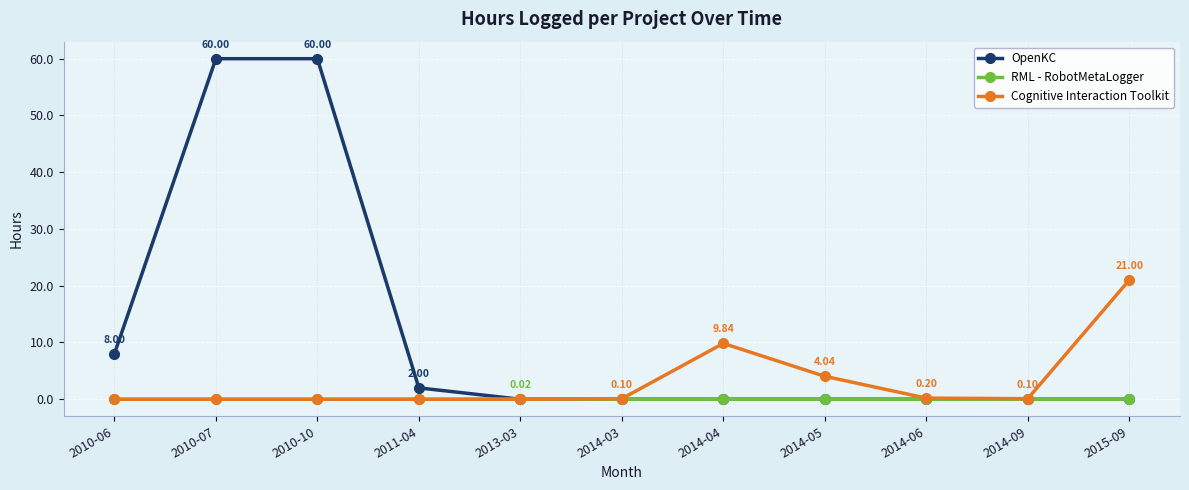

True or false: Cognitive Interaction Toolkit has more than 0 points higher than both neighbors.

True